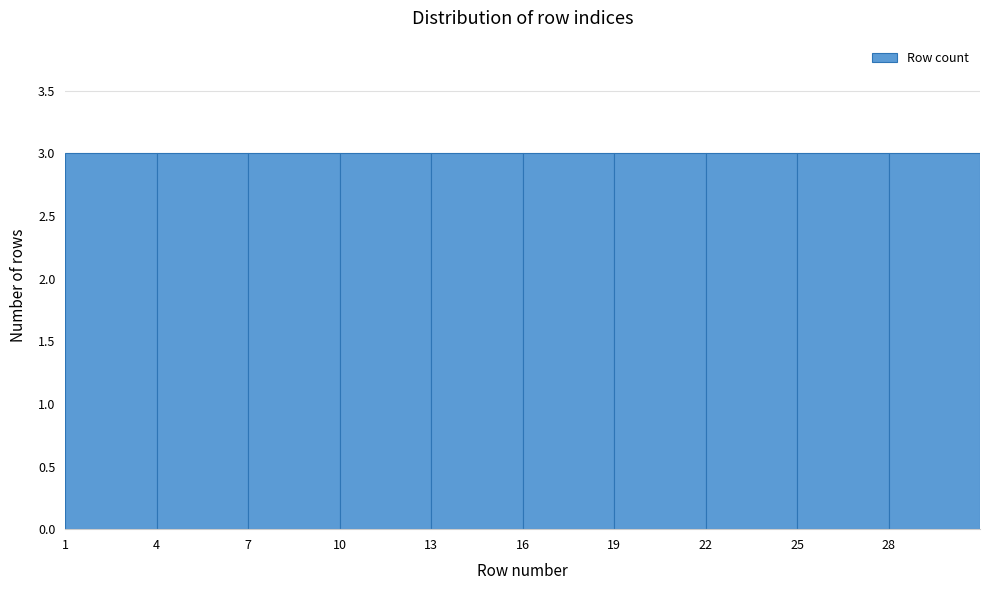

Reading left to right, list every bar in this chart as the range it spans on the x-axis followed by its height. The values are not printed on the chart, so give them approximately, as read against the axis.

1 to 4: 3
4 to 7: 3
7 to 10: 3
10 to 13: 3
13 to 16: 3
16 to 19: 3
19 to 22: 3
22 to 25: 3
25 to 28: 3
28 to 31: 3